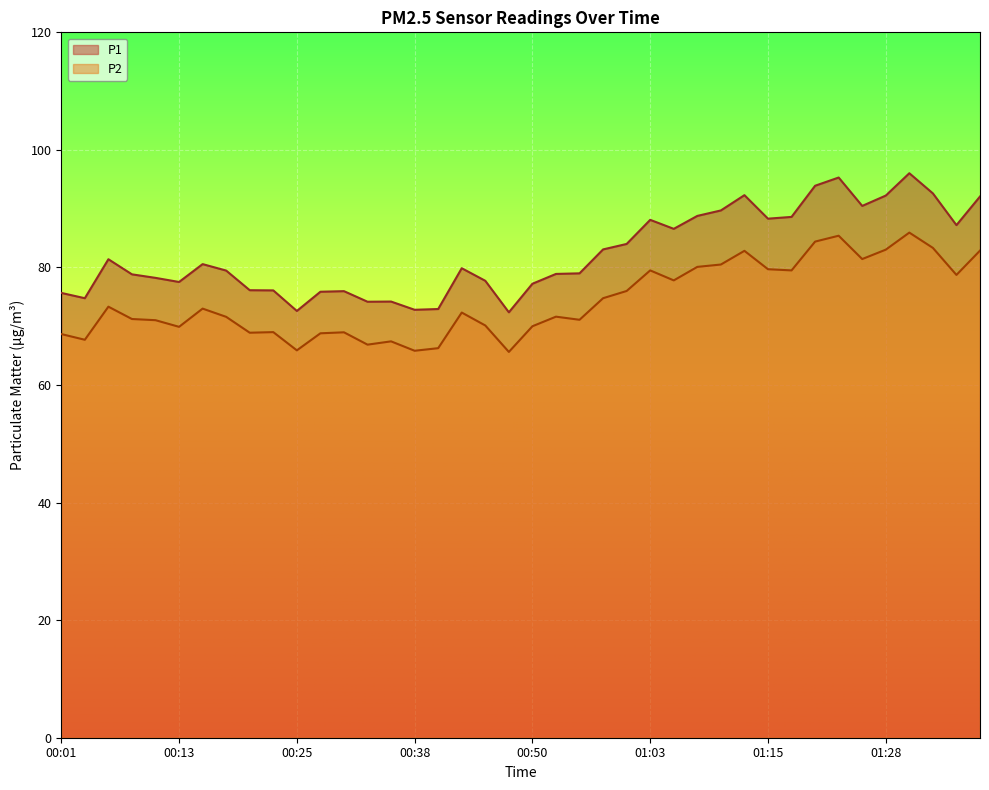

True or false: P2 and P1 cross at least once.

False